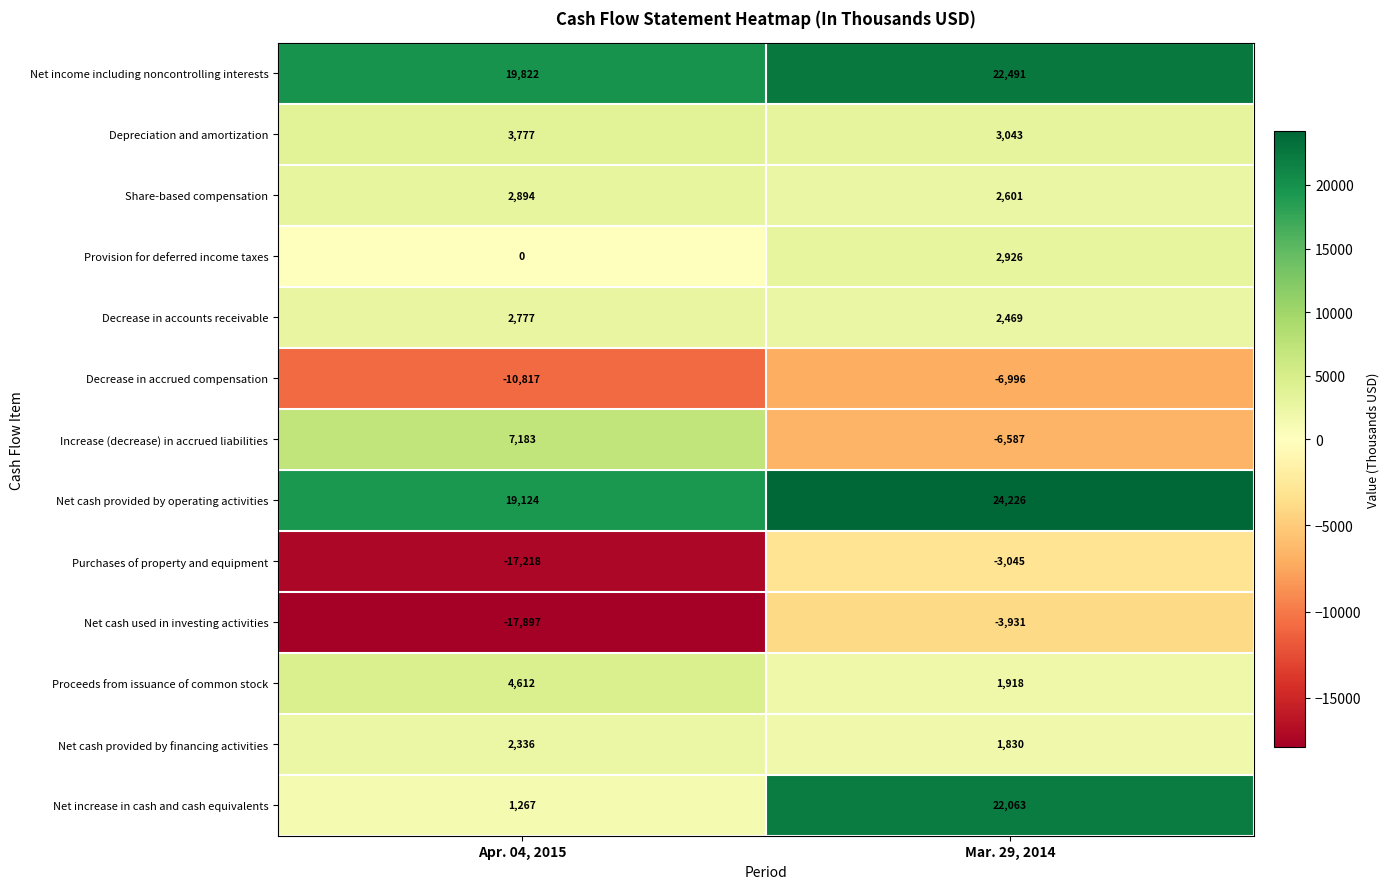

At which category does the chart reach its minimum across all series?

Apr. 04, 2015